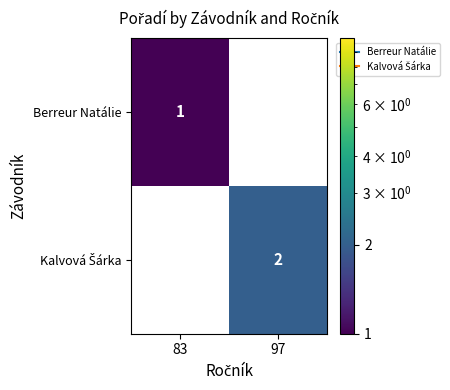

The value of Berreur Natálie at 83 is 1. True or false?

True